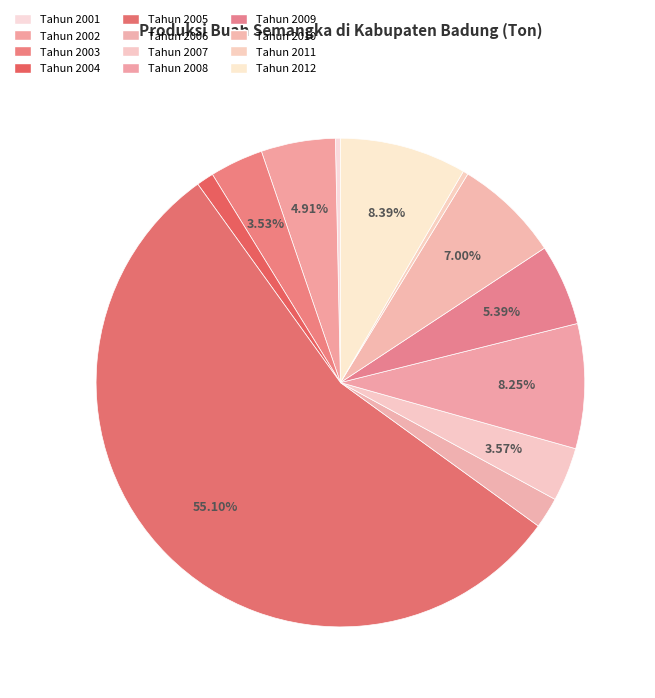

Is there a majority slice in this chart?

Yes